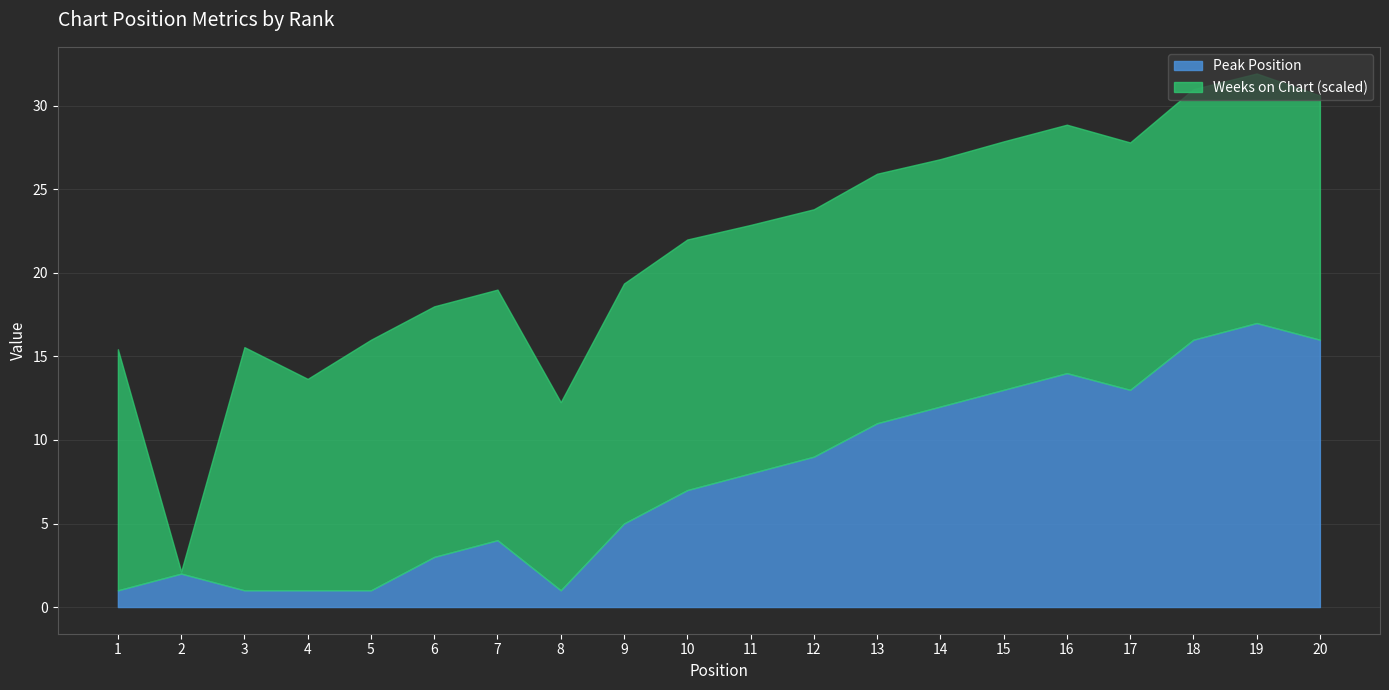

How many points are higher than both their immediate neighbors (excluding endpoints)?

4